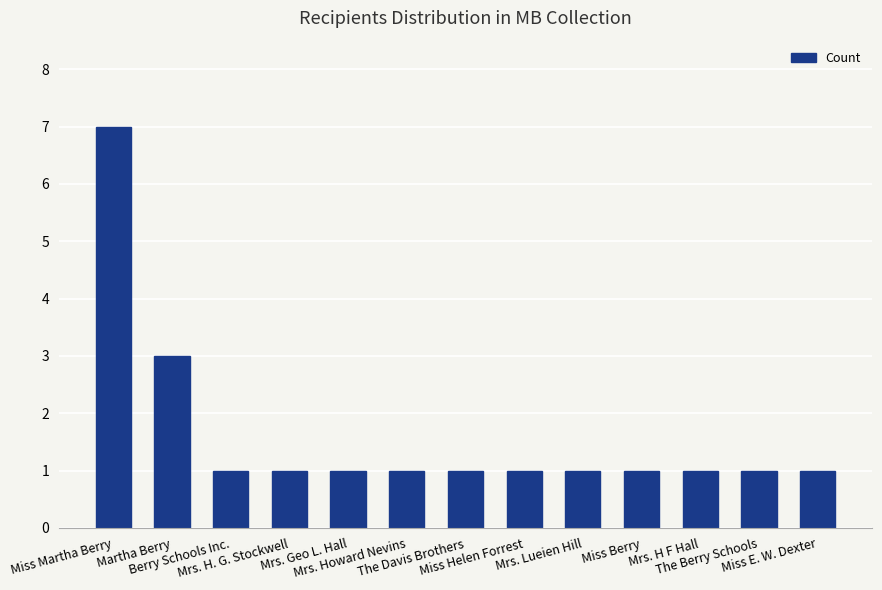

What is the value of the 7th bar from the left?

1